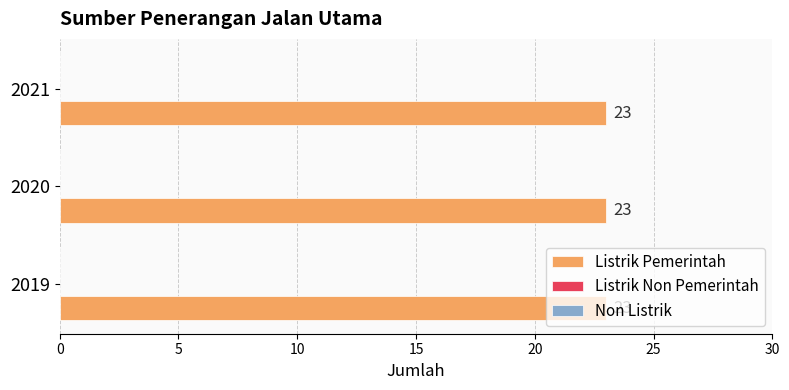

What is the minimum value for Listrik Pemerintah?

23